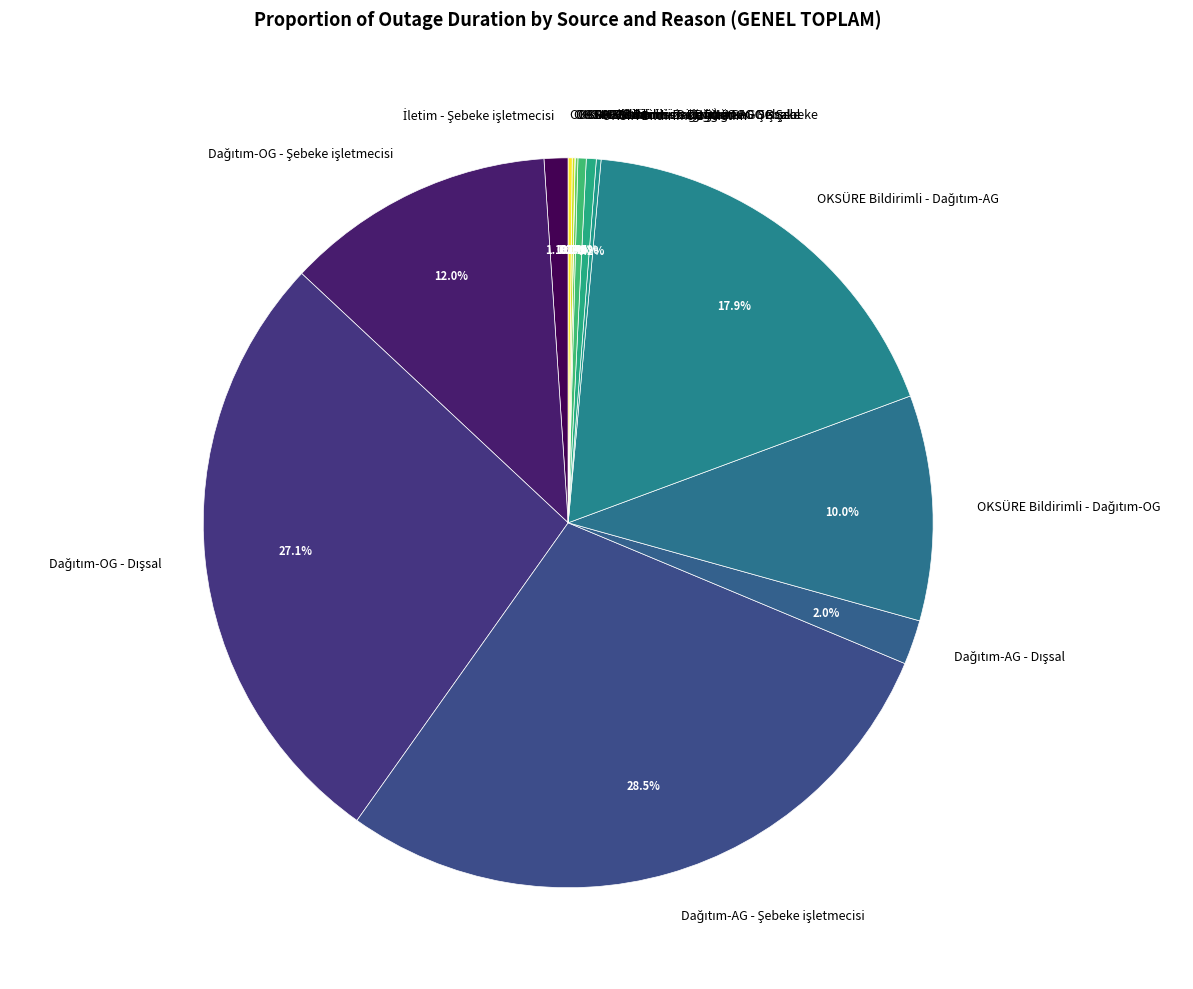

Does any single category account for the majority?

No